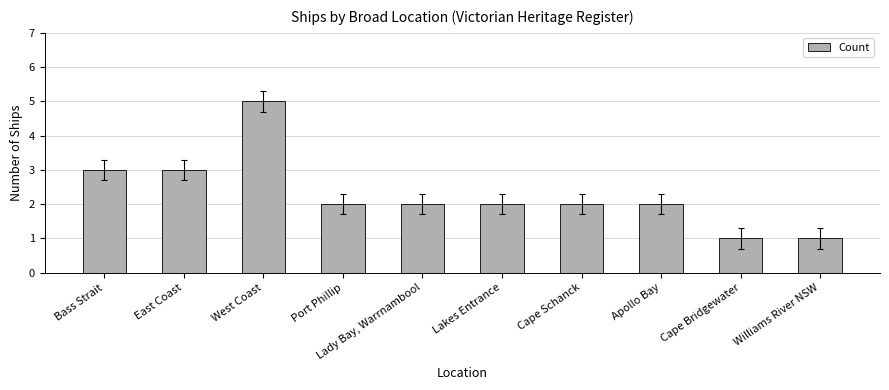

True or false: the data shows 0 at Williams River NSW.

False